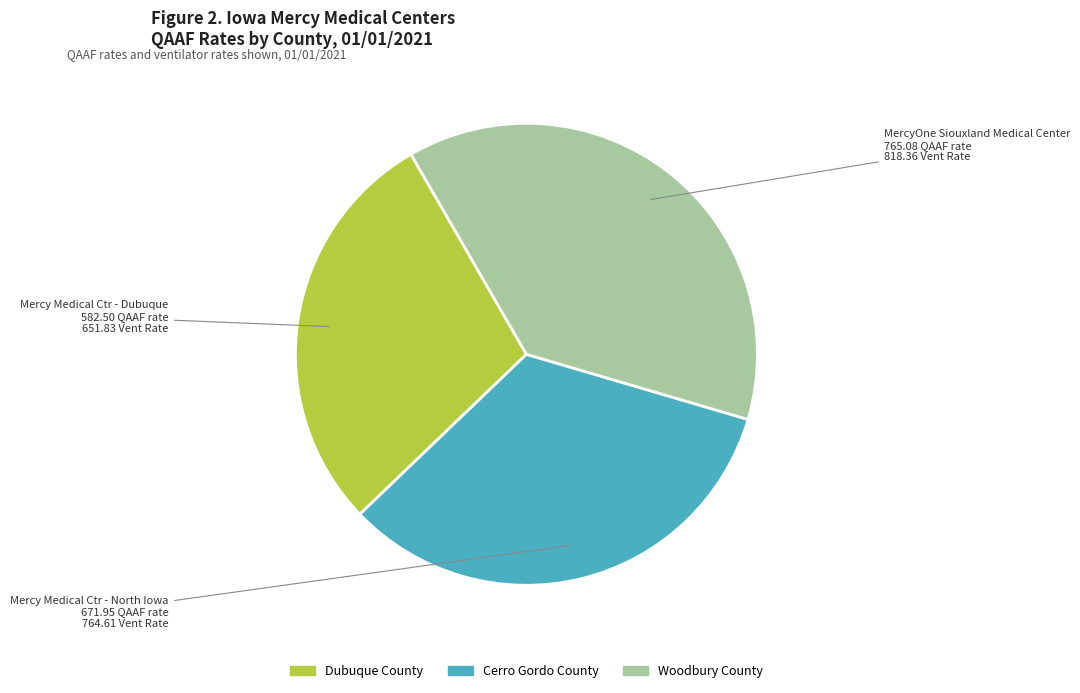

What is the largest slice in the pie chart?

Woodbury